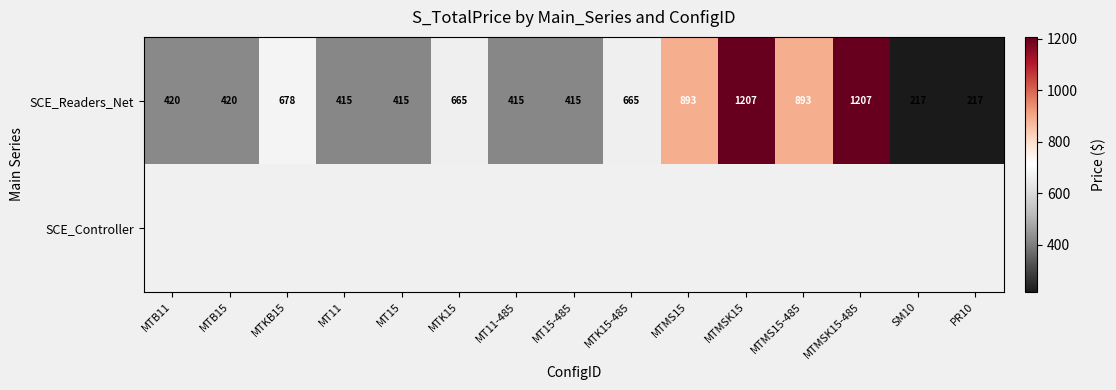

The value of SCE_Readers_Net at MTB11 is 721. True or false?

False